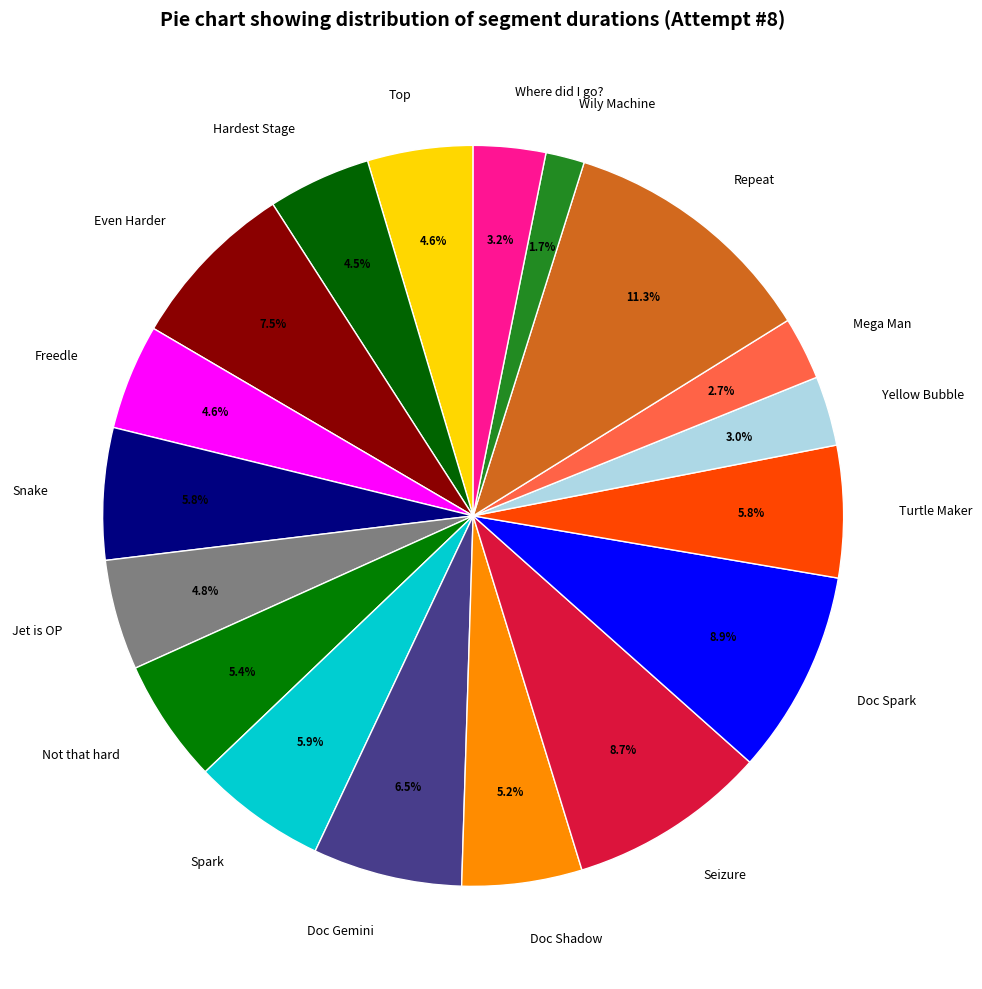

Is Spark the majority of the pie?

No